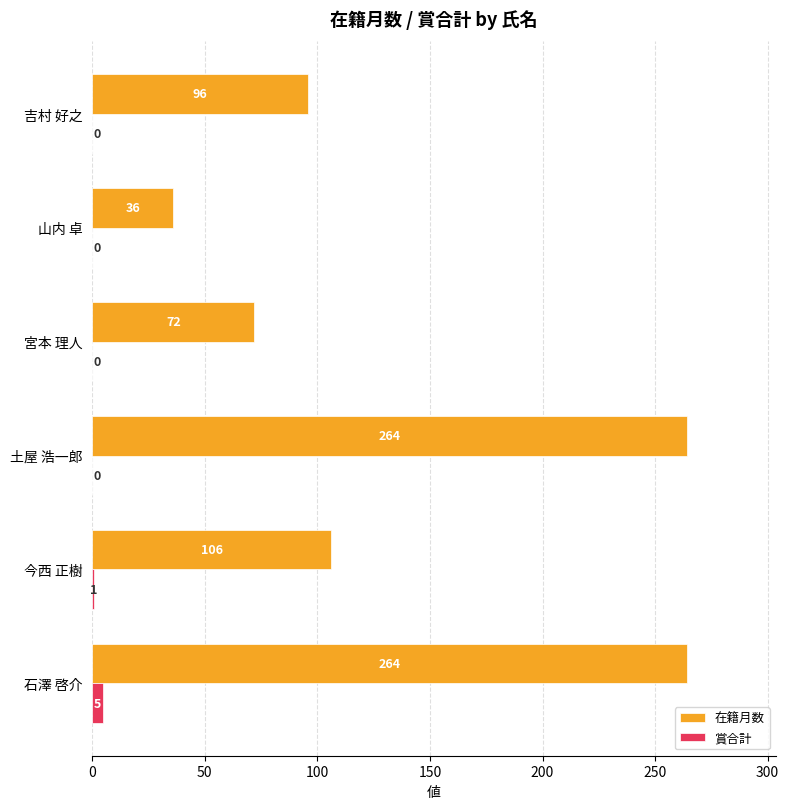

What is the maximum value for 賞合計?

5